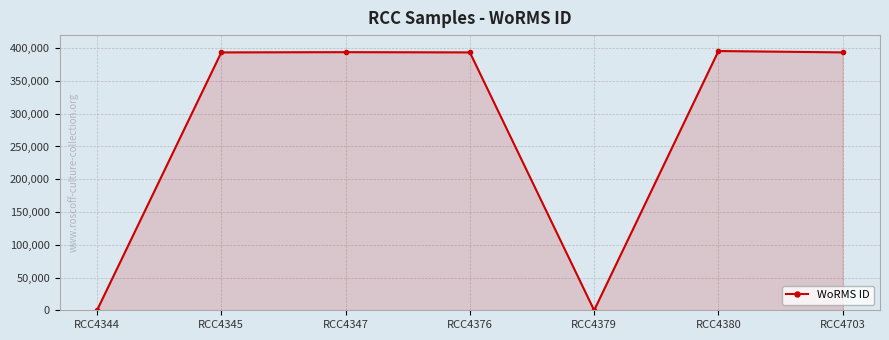

Which has a higher value, RCC4379 or RCC4347?

RCC4347